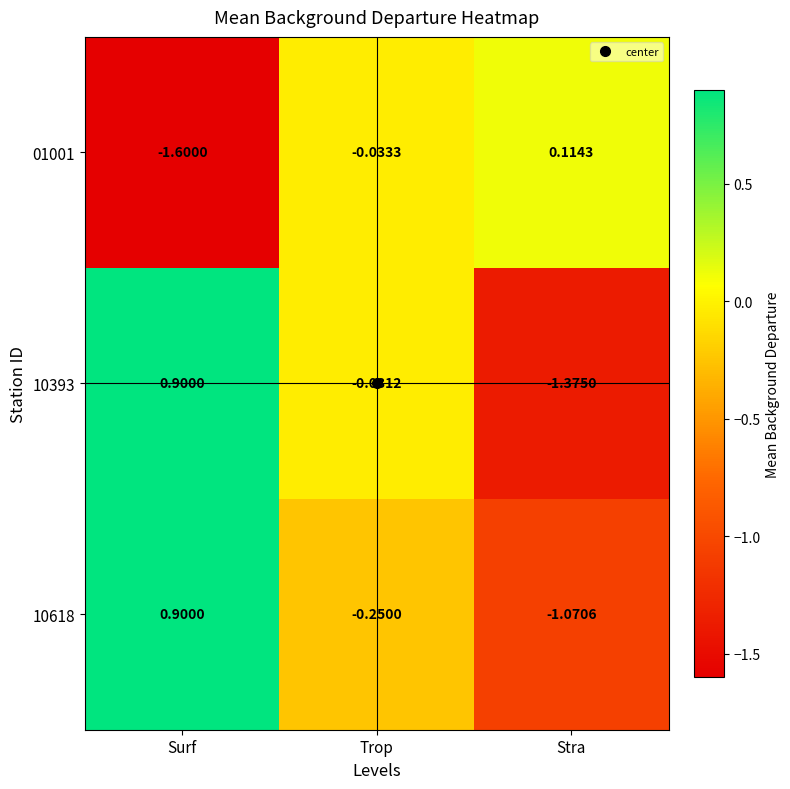

At which category does the chart reach its peak across all series?

Surf